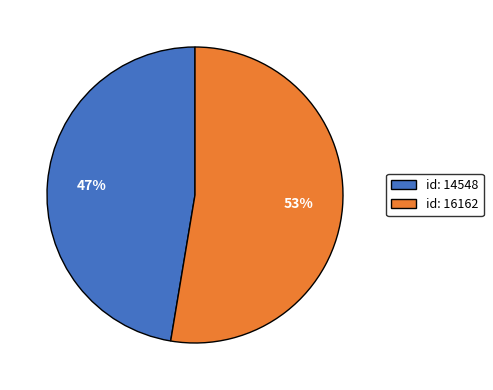

Approximately how many times larger is the value at id: 14548 compared to id: 16162?

0.9